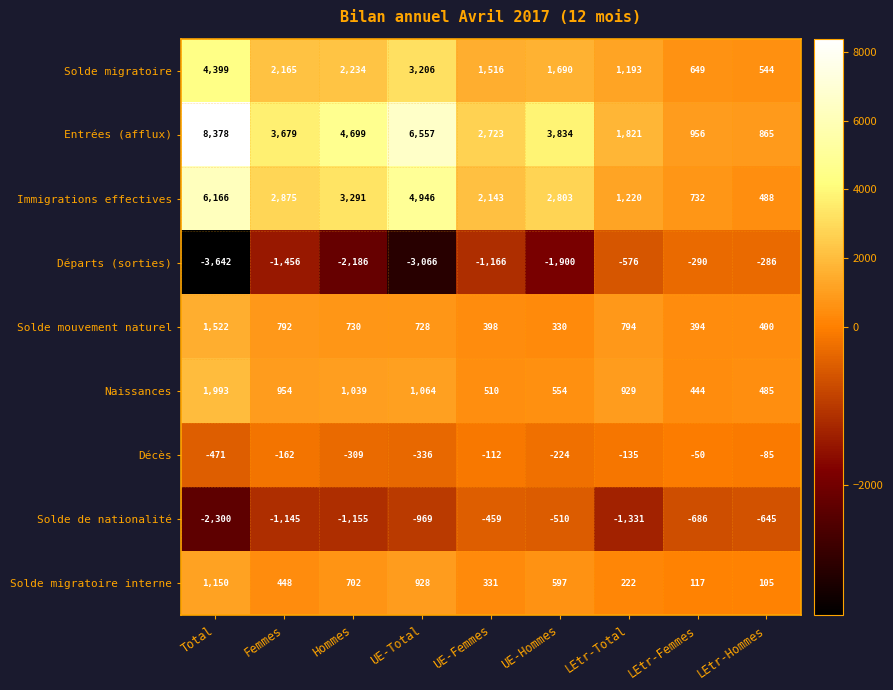

What is the smallest value displayed?

-3642